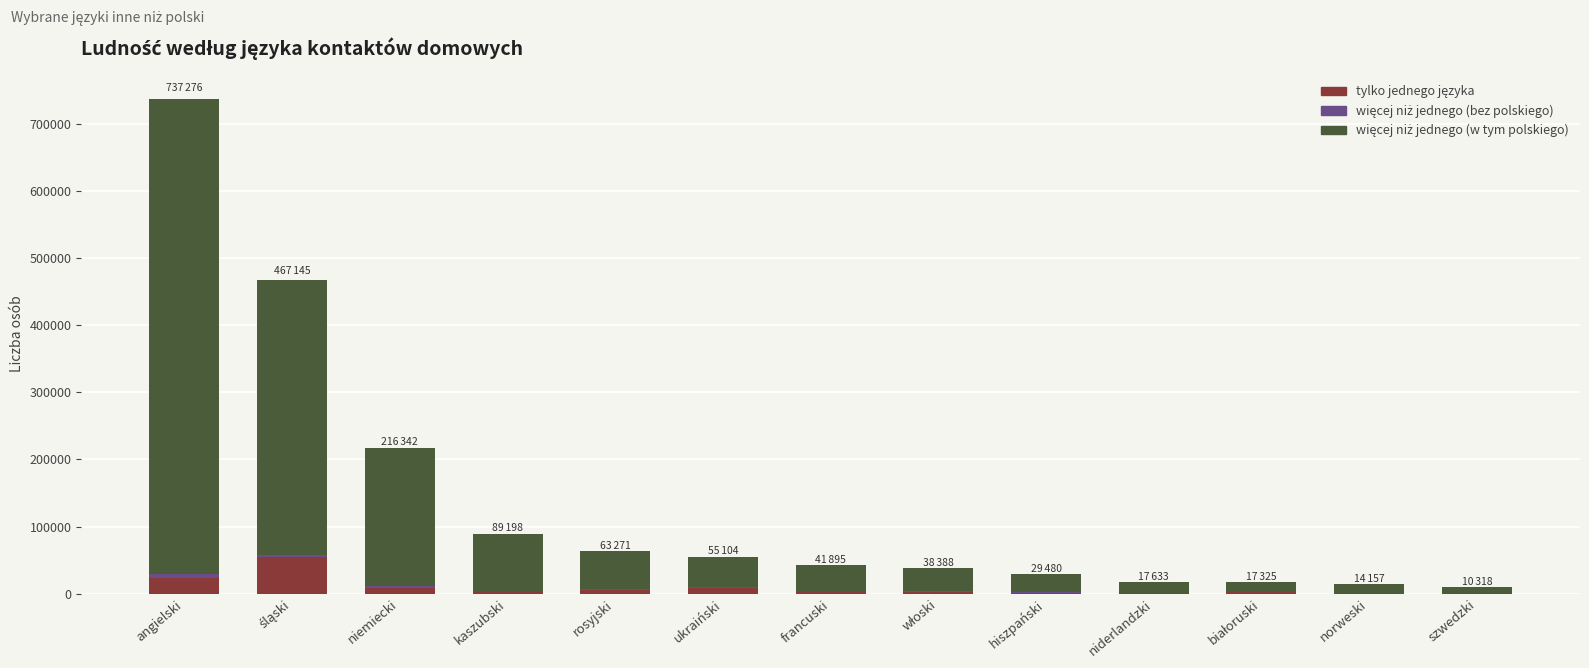

At which category is the sum across all series the highest?

angielski